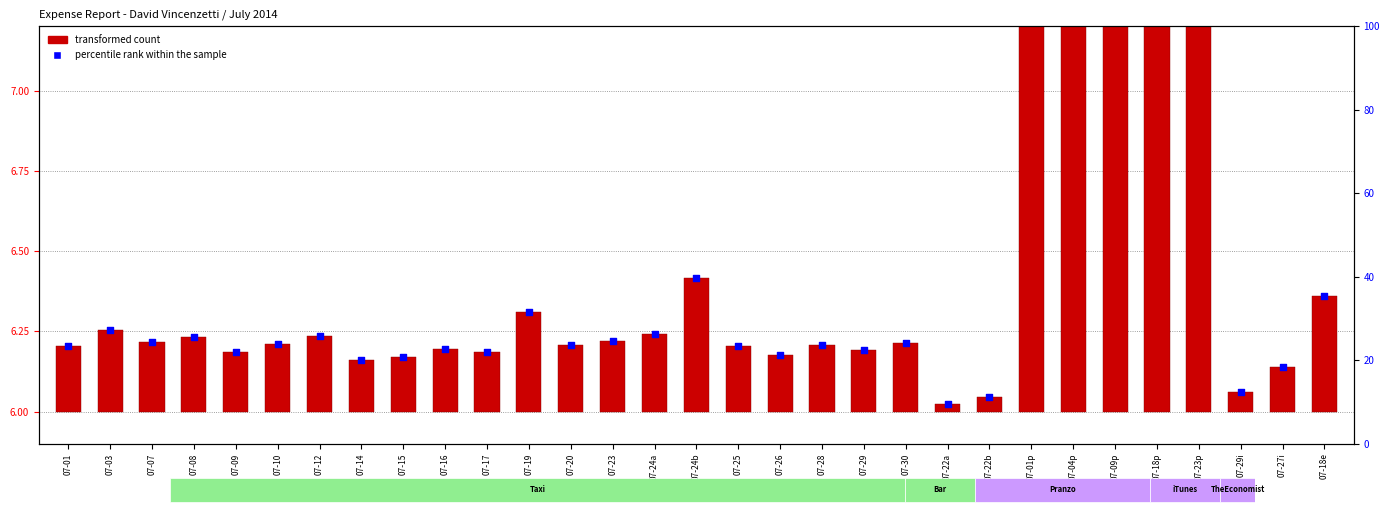

What is the ratio of the value at 07-01p to the value at 07-01?

1.2